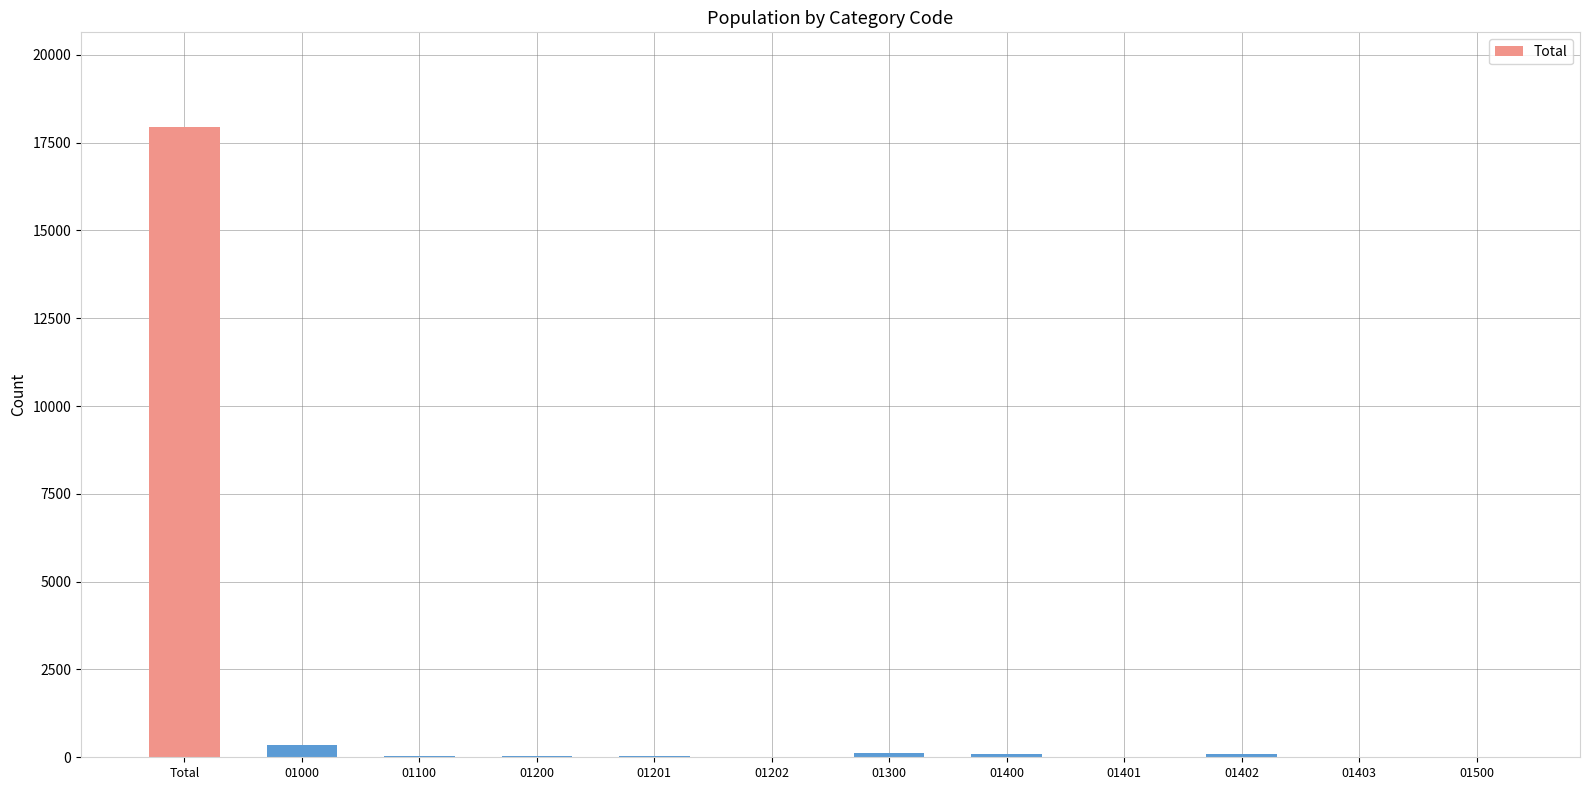

The chart shows a value of 89 at 01402. True or false?

True